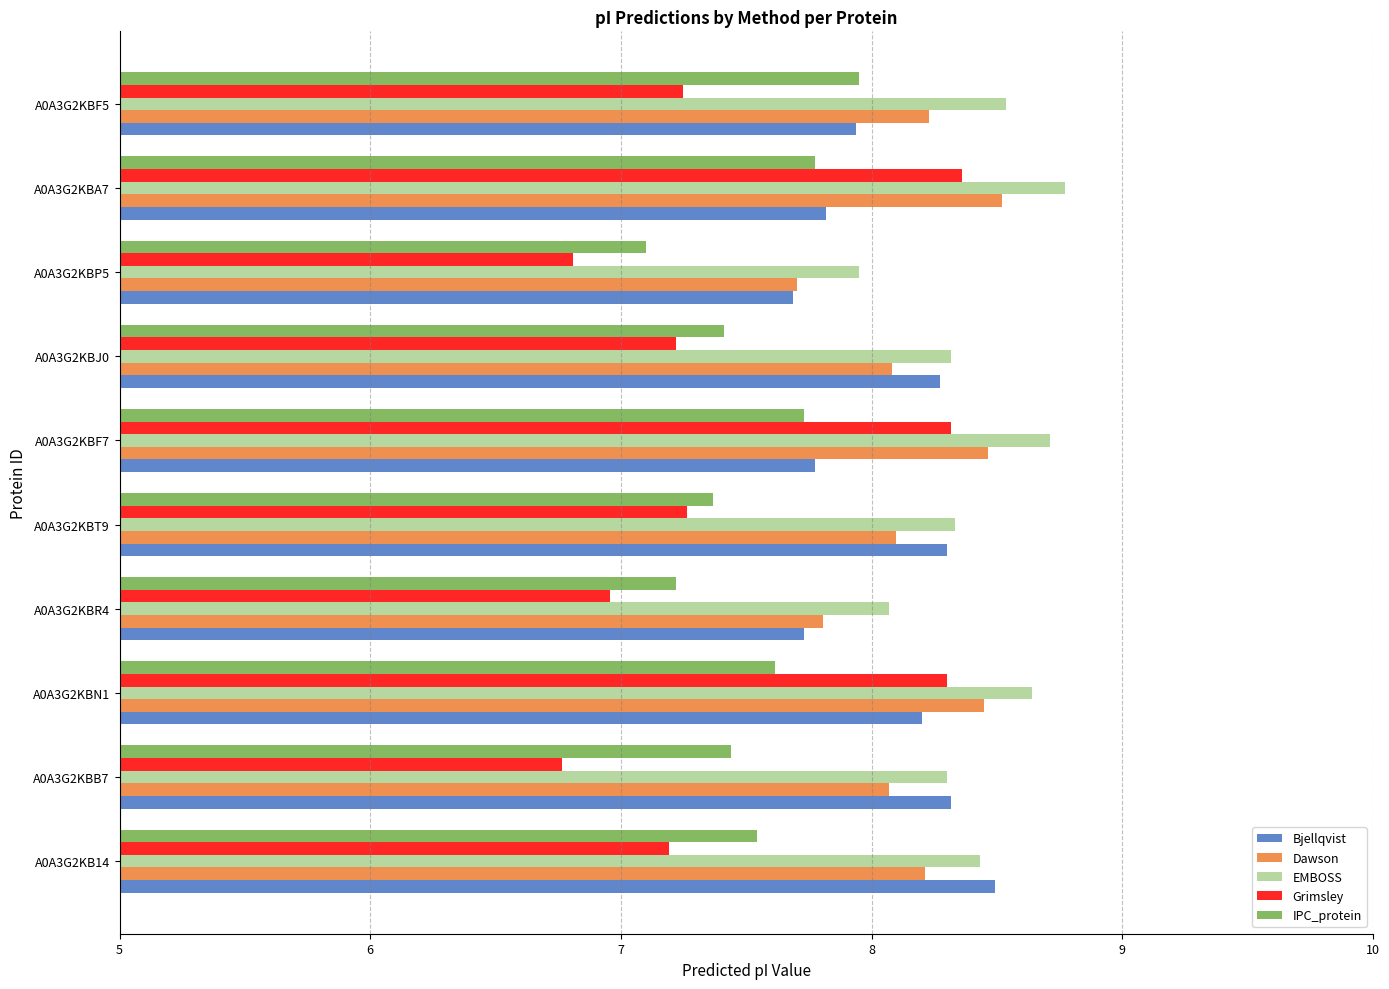

What is the difference between the highest and lowest values at A0A3G2KBT9?

1.1